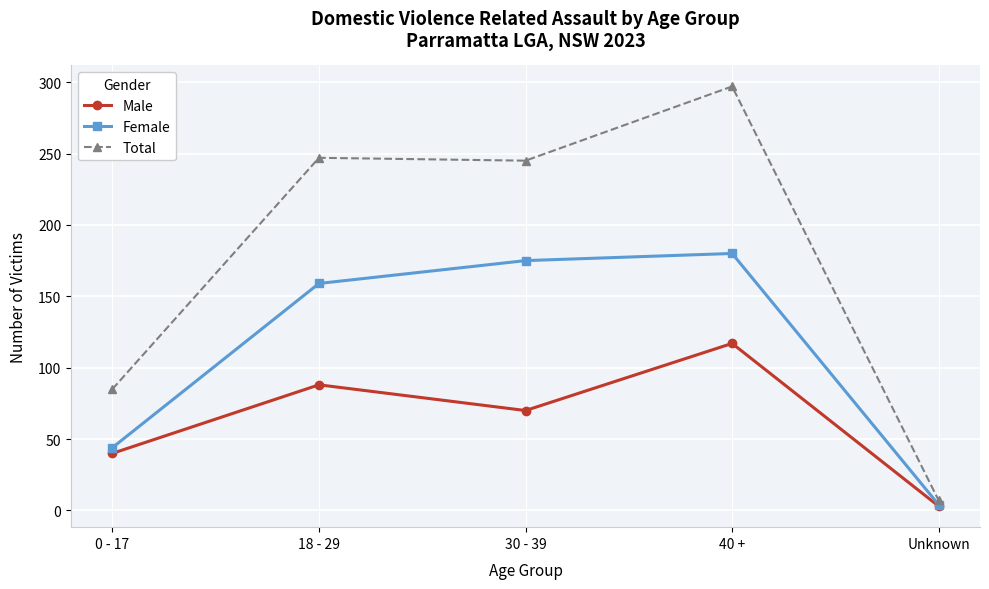

At which category is the sum across all series the highest?

40 +